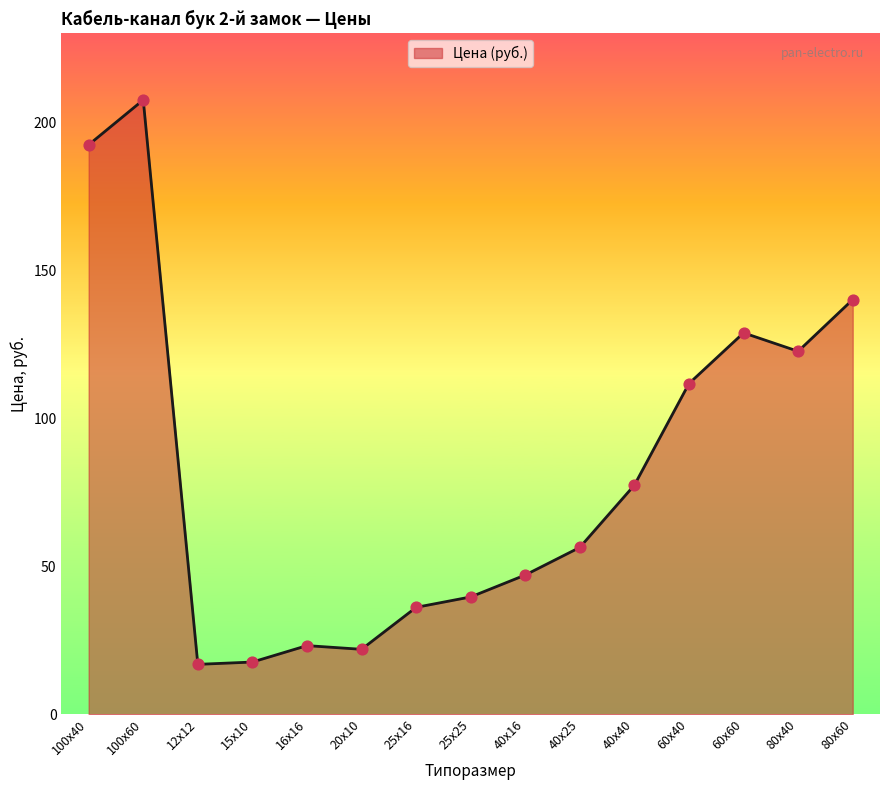

Approximately how many times larger is the value at 25х25 compared to 12х12?

2.4